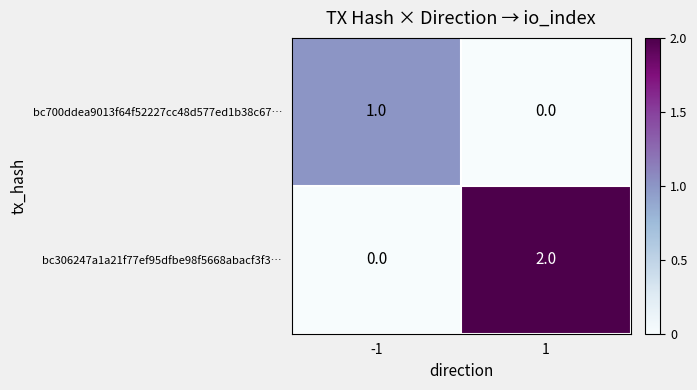

Reading left to right, transcribe all the data shown in this chart.

bc700ddea9013f64f52227cc48d577ed1b38c67…: -1=1	1=0
bc306247a1a21f77ef95dfbe98f5668abacf3f3…: -1=0	1=2